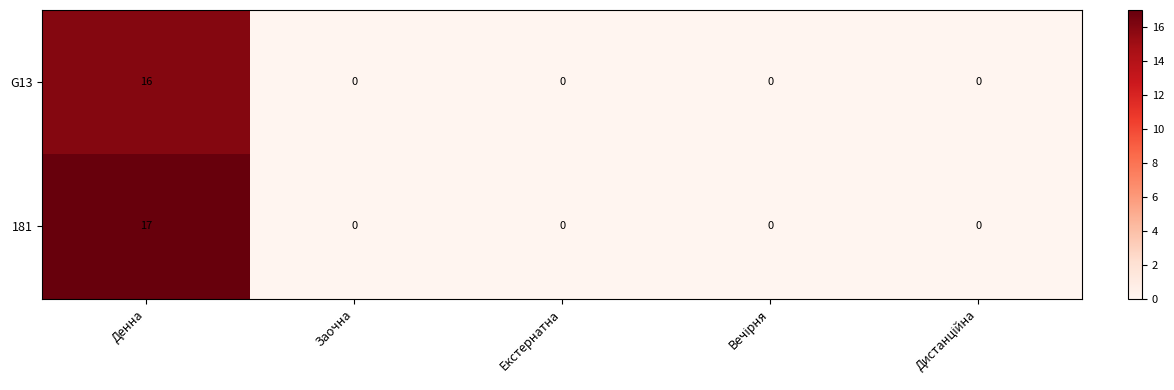

Reading right to left, what are all the values shown in this chart?

G13: 0	0	0	0	16
181: 0	0	0	0	17